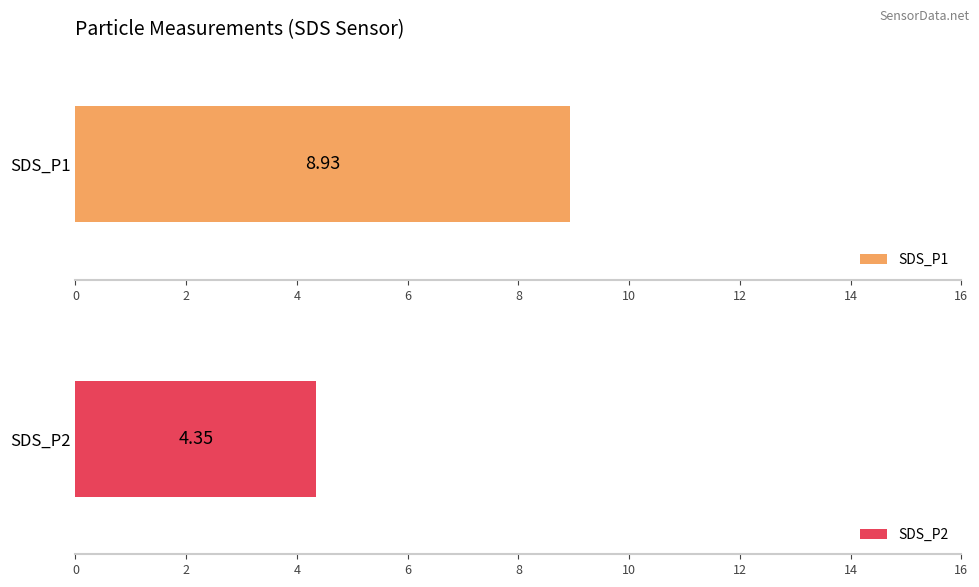

Is it true that SDS_P2 equals 4.4 at 01:18?

True